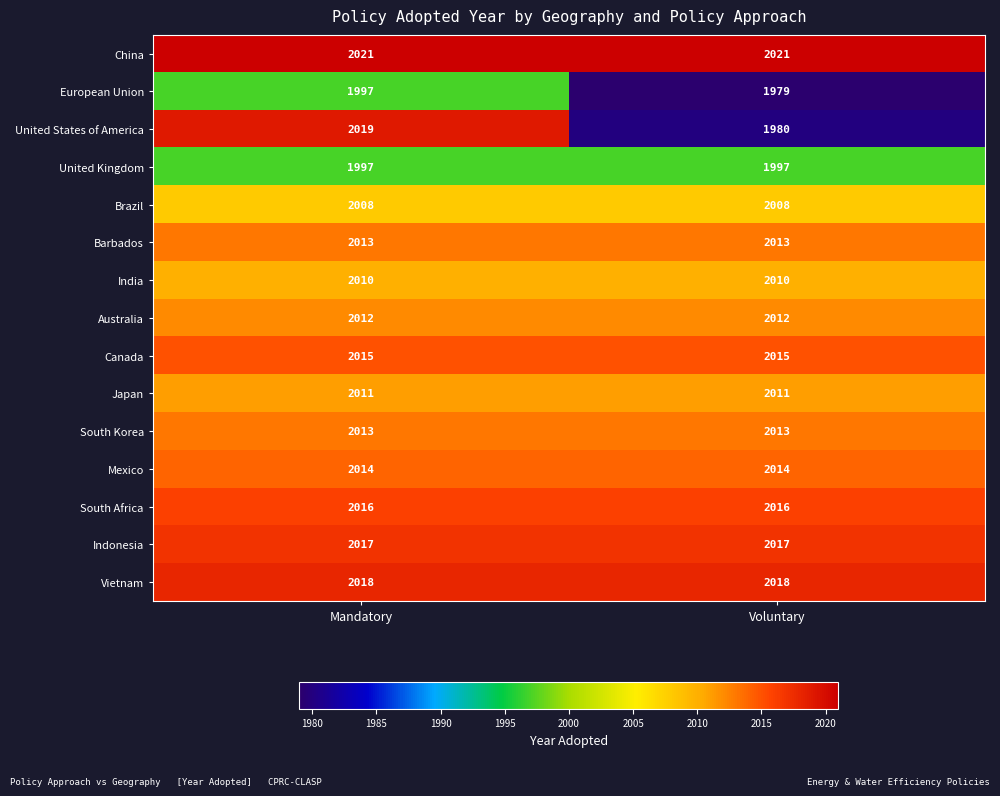

Between Mandatory and Voluntary, which series saw the biggest shift?

United States of America